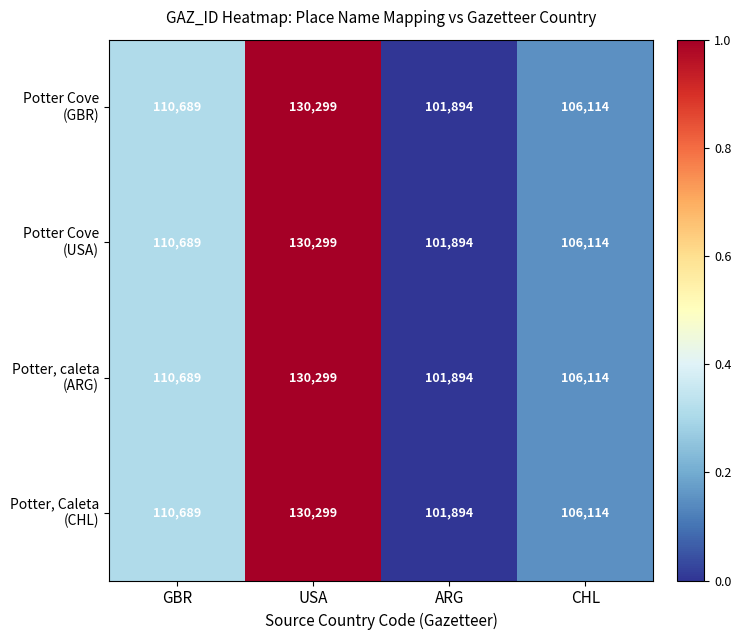

What is the minimum value shown in the chart?

101894